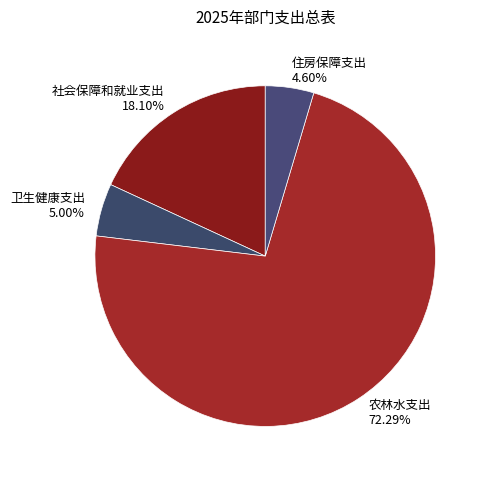

To the nearest percent, what is the average slice percentage?

25%